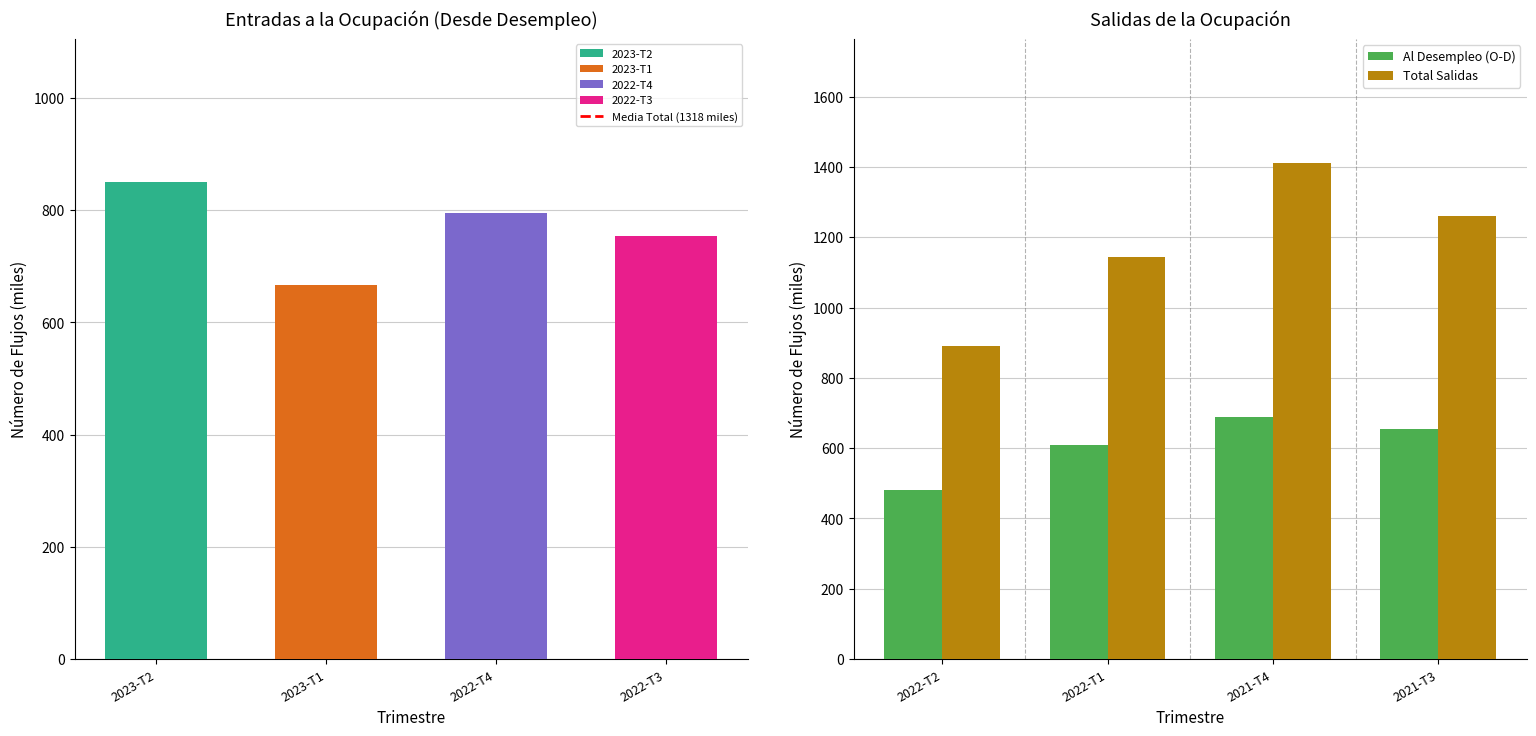

Which series has the largest range (max minus min)?

Total salidas